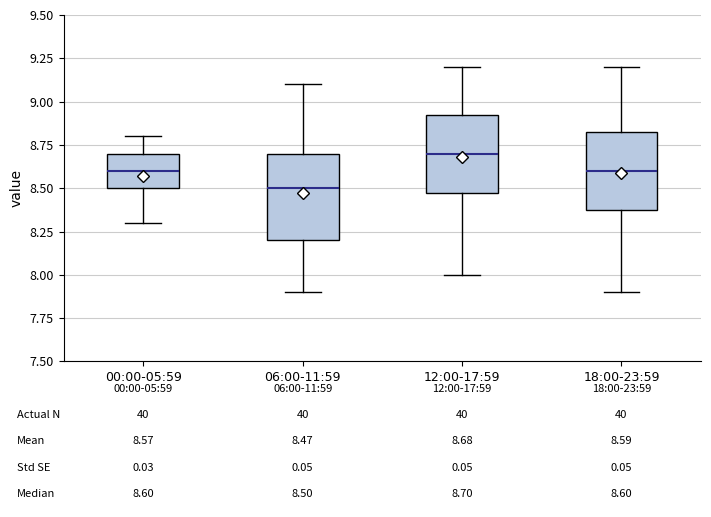

Which box has the lowest median line?

06:00-11:59